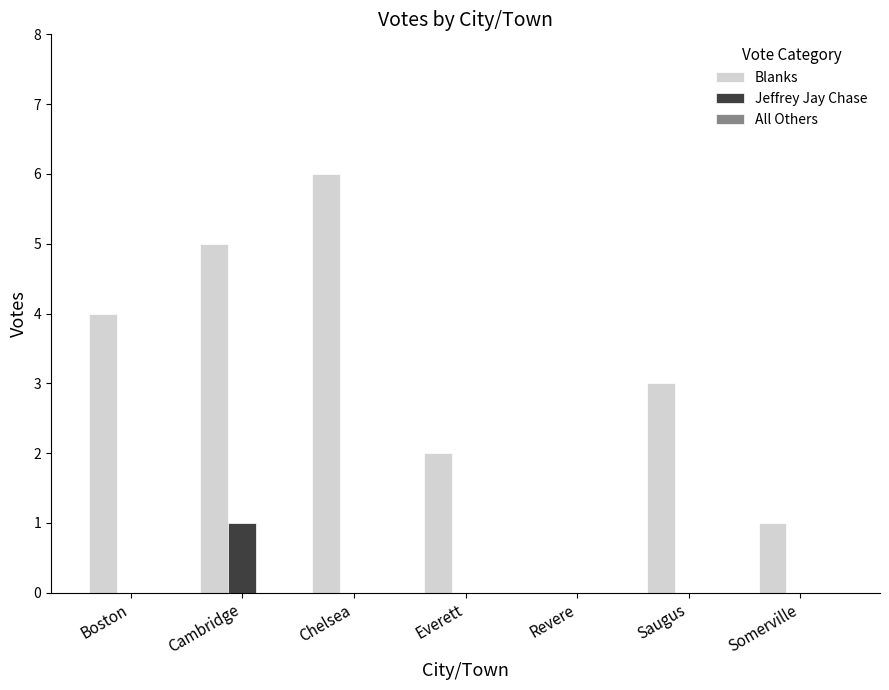

At which label is Blanks closest to 3?

Saugus